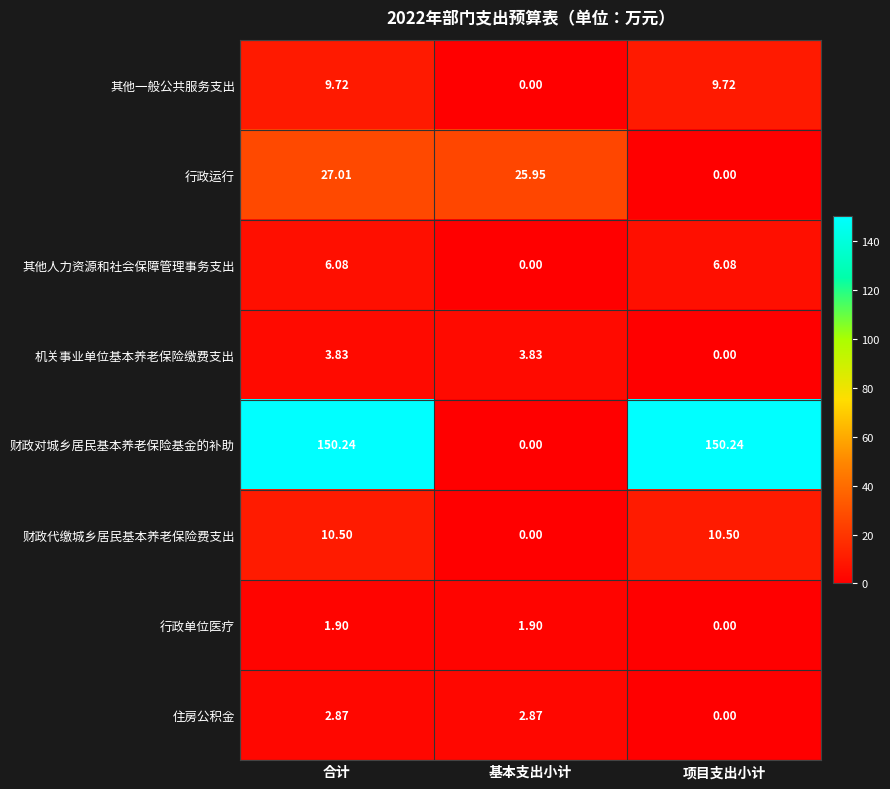

At how many categories does at least one series exceed 49?

2